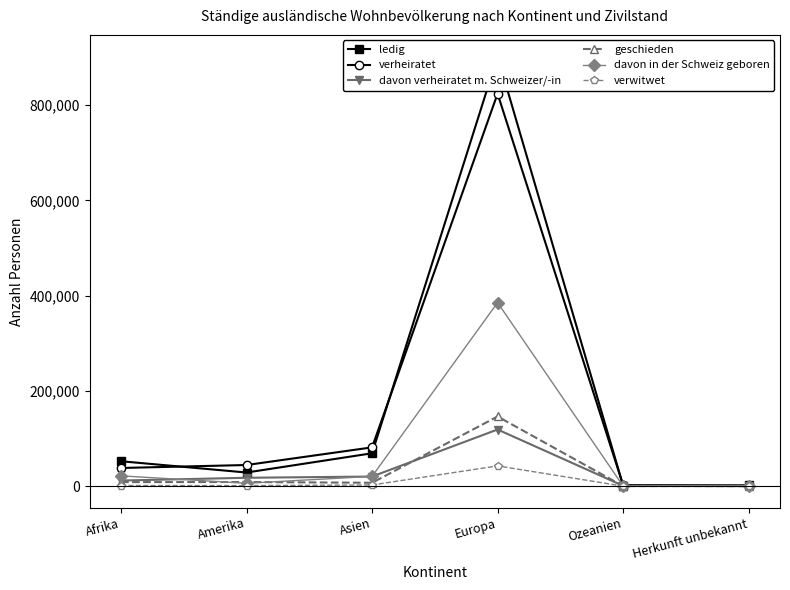

What is the approximate value of verheiratet at Ozeanien, to the nearest 50?

2150